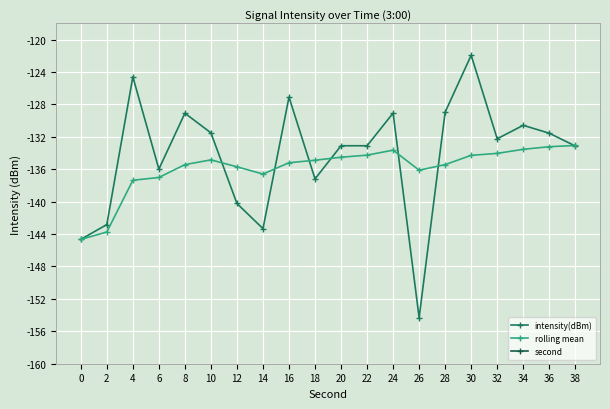

Where is intensity(dBm) nearest to the value -138?

18